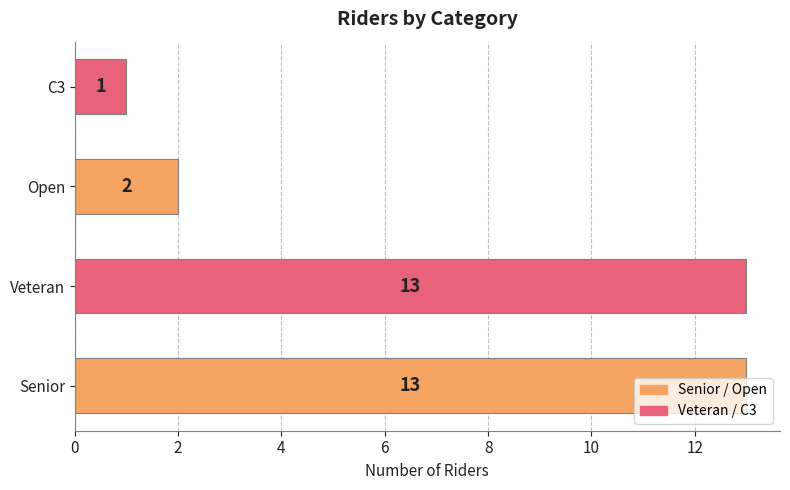

What is the smallest value displayed?

1